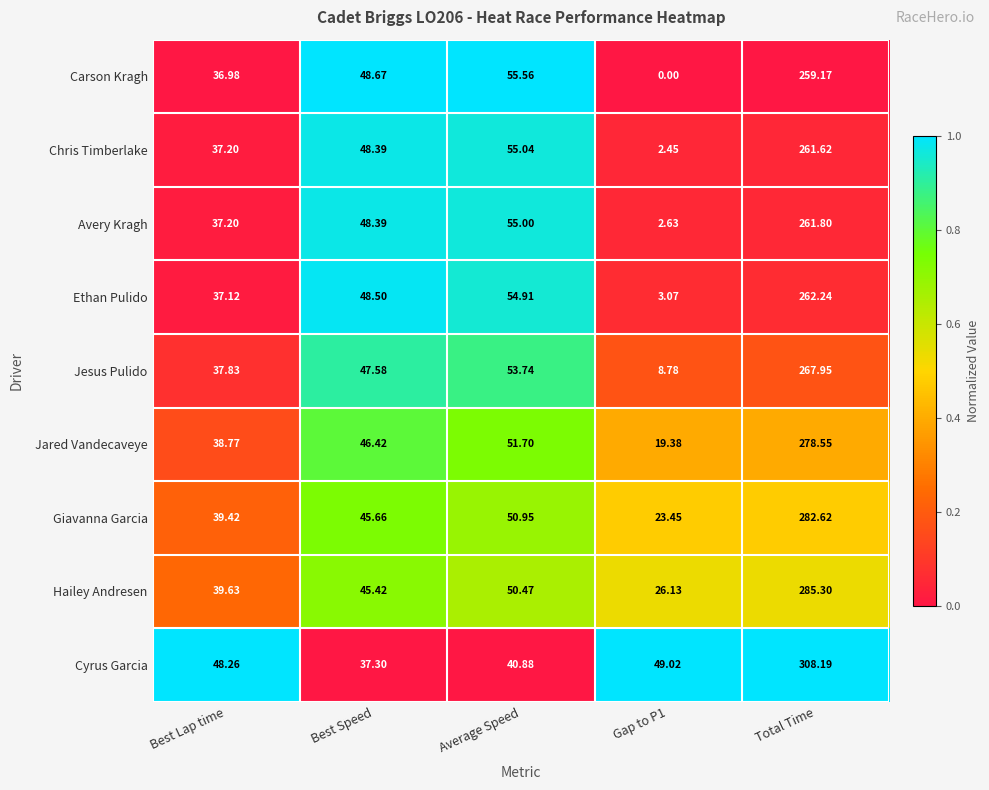

Which series has the largest total across all categories?

Cyrus Garcia